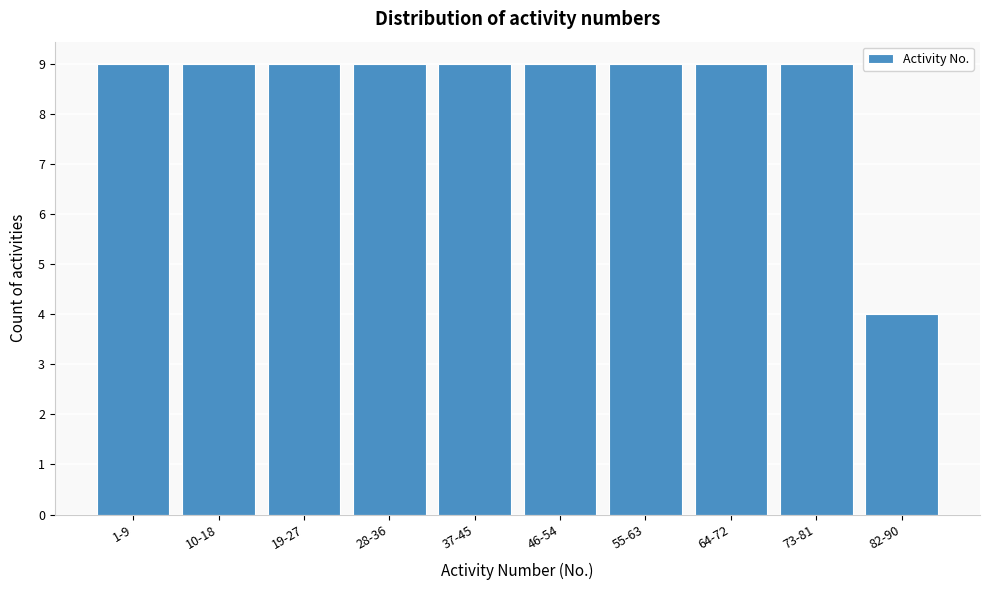

Reading left to right, what are all the values shown in this chart?

9	9	9	9	9	9	9	9	9	4